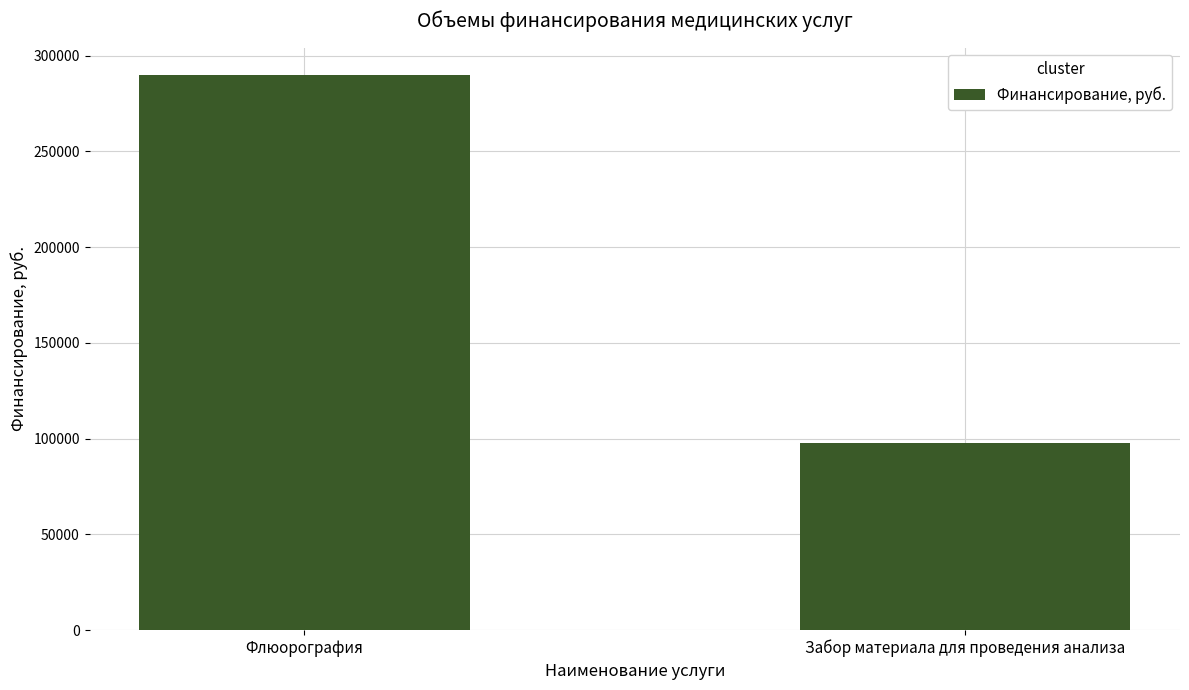

What is the sum of the values at Забор материала для проведения анализа and Флюорография?

387268